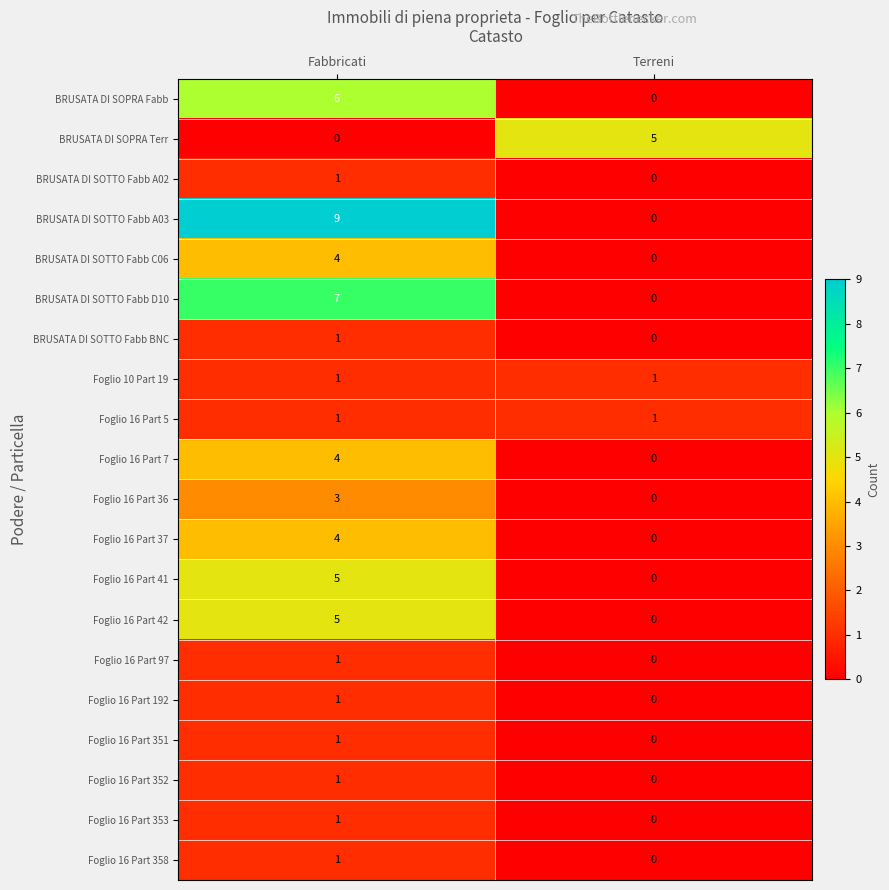

What is the spread (max minus min) of values at Terreni?

5